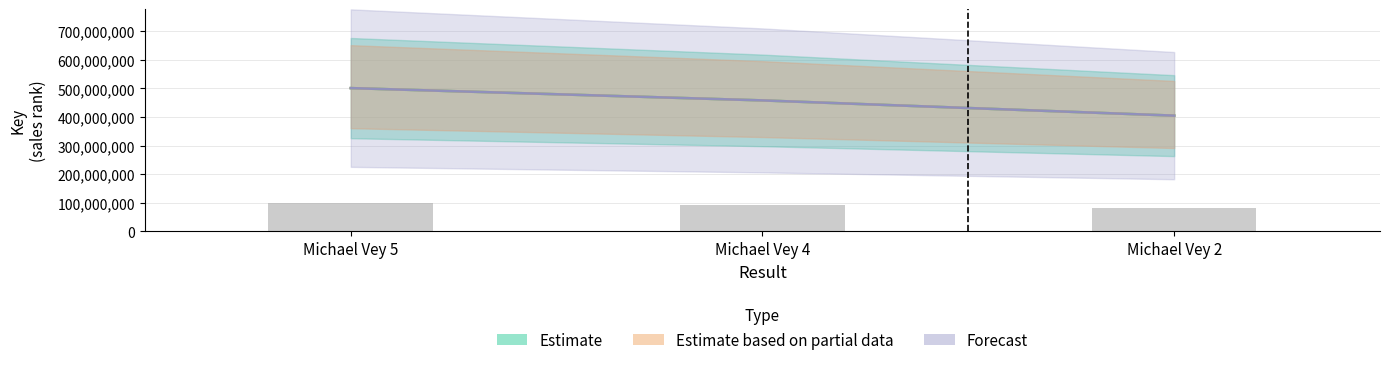

Reading right to left, transcribe all the data shown in this chart.

Estimate: Michael Vey 2=404519396	Michael Vey 4=457819647	Michael Vey 5=500837612
Estimate based on partial data: Michael Vey 2=404519396	Michael Vey 4=457819647	Michael Vey 5=500837612
Forecast: Michael Vey 2=404519396	Michael Vey 4=457819647	Michael Vey 5=500837612